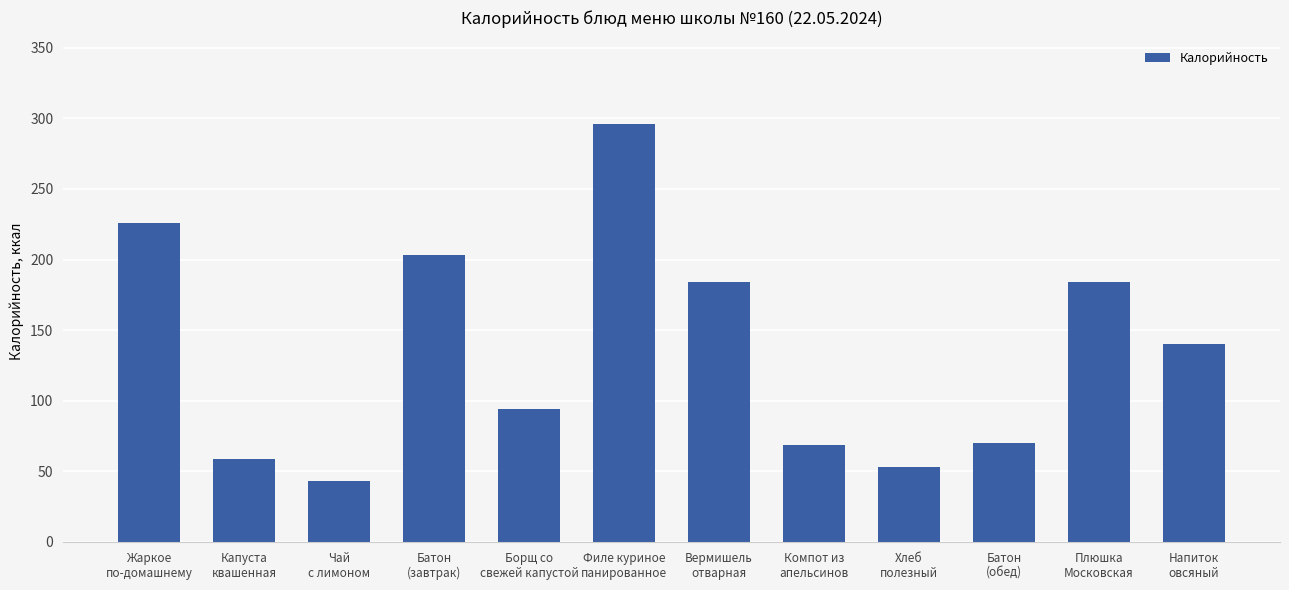

What is the difference between the second highest and minimum values?

183